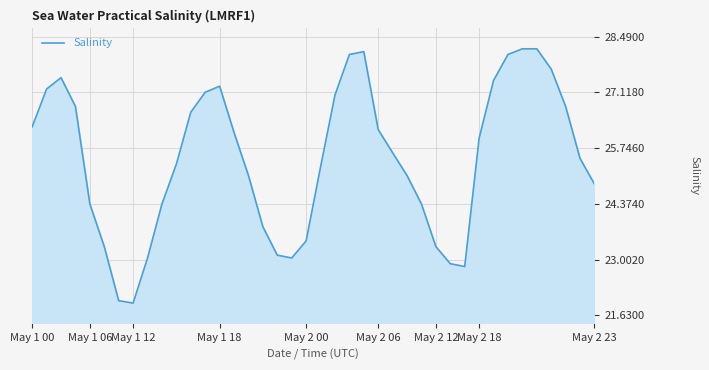

What is the difference between the maximum and minimum values?

6.3